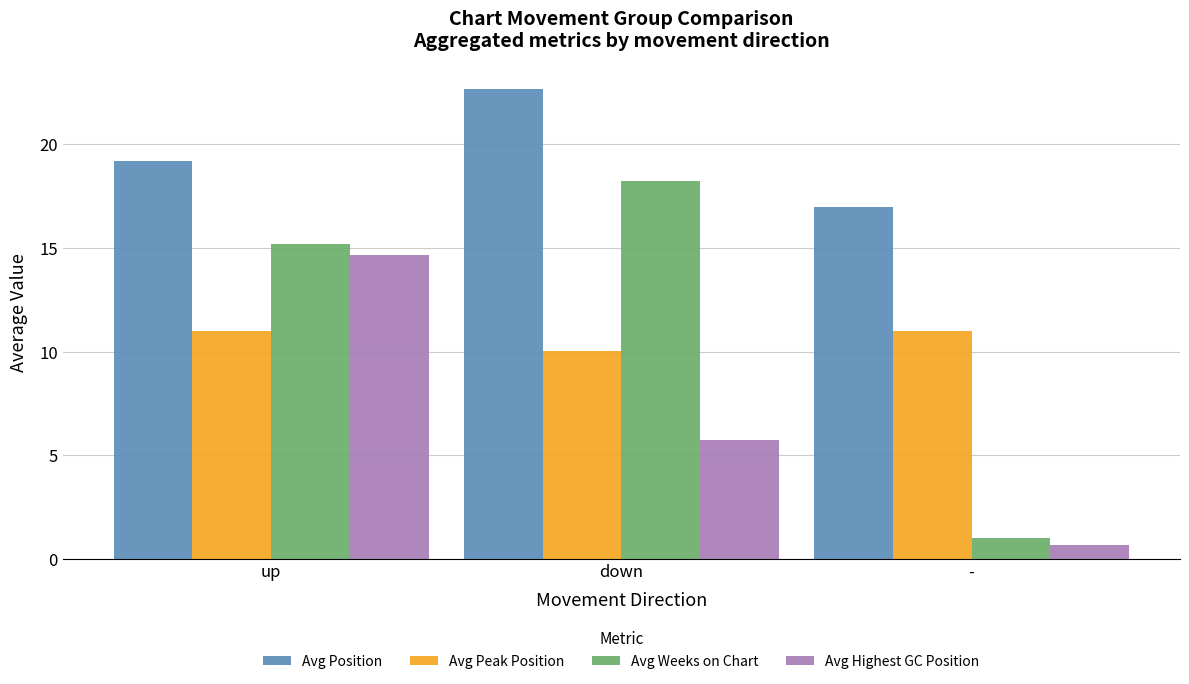

Where is Avg Highest GC Position nearest to the value 7?

down